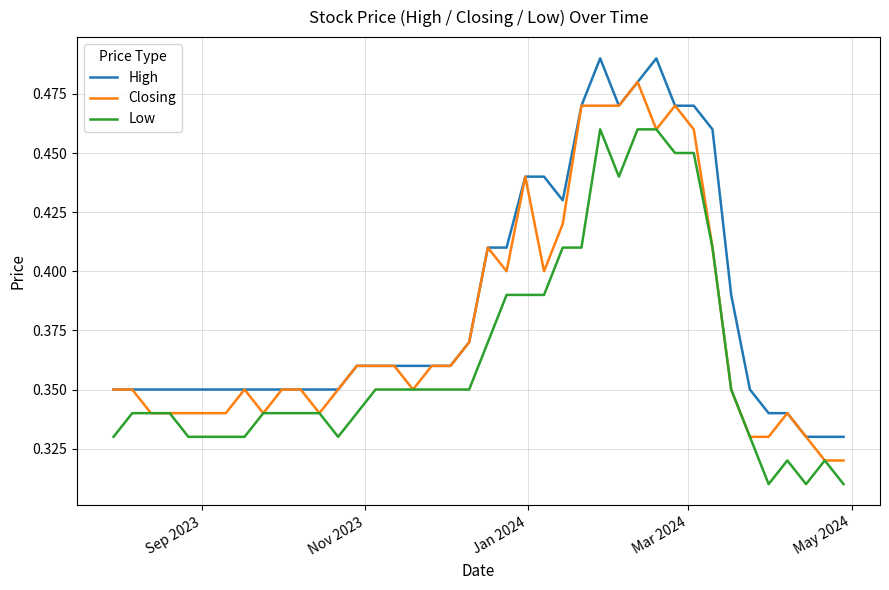

True or false: Low and High intersect in this chart.

False